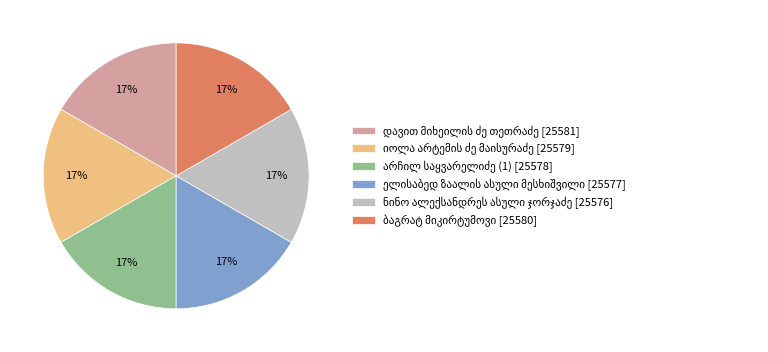

Is there a majority slice in this chart?

No